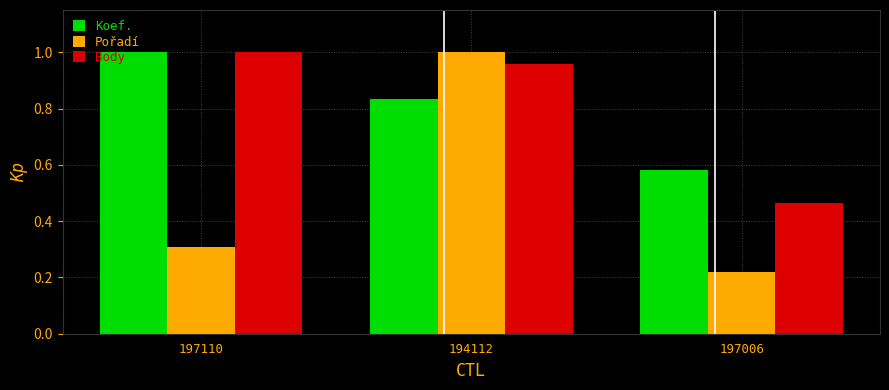

What is the sum of the Body values at 194112 and 197110?

2.0